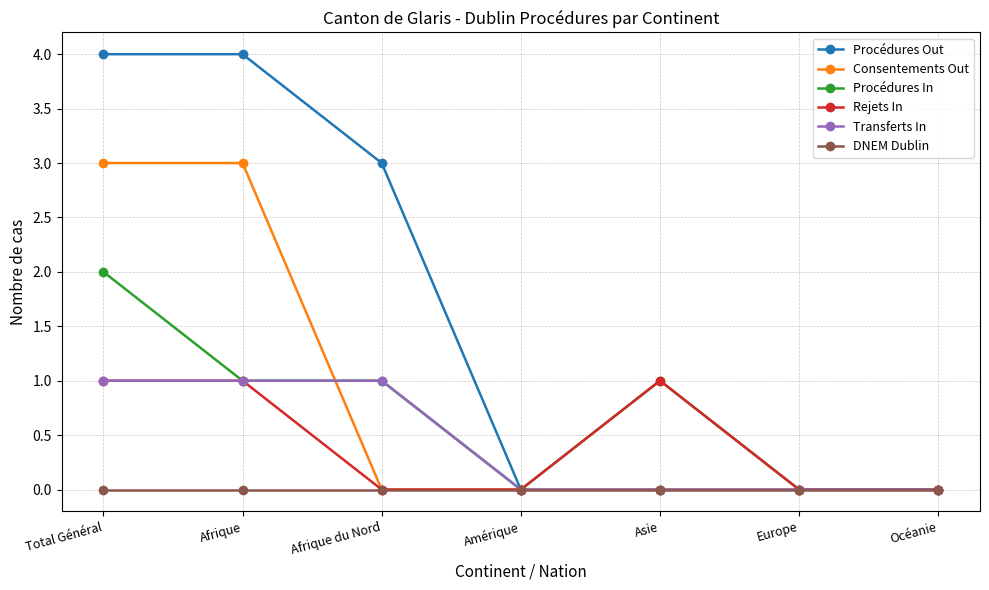

Is this an area chart (filled region under the line)?

No